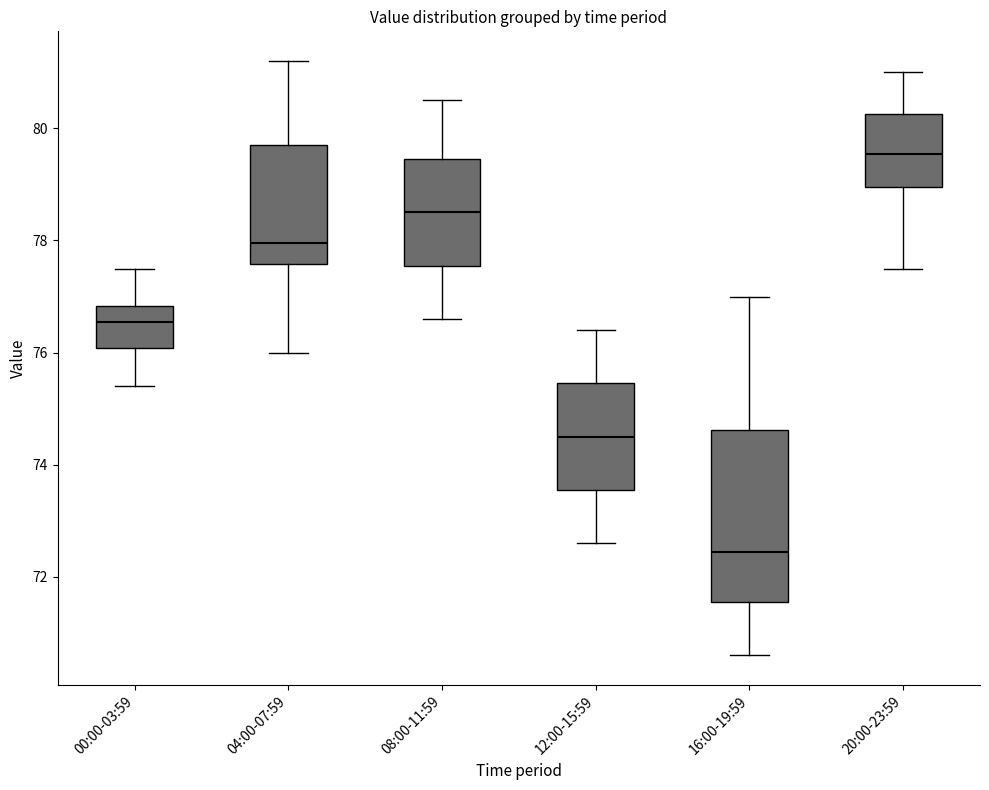

Where does the upper whisker of the box for 04:00-07:59 end on the y-axis? The values are not printed on the chart, so give them approximately, as read against the axis.

81.2